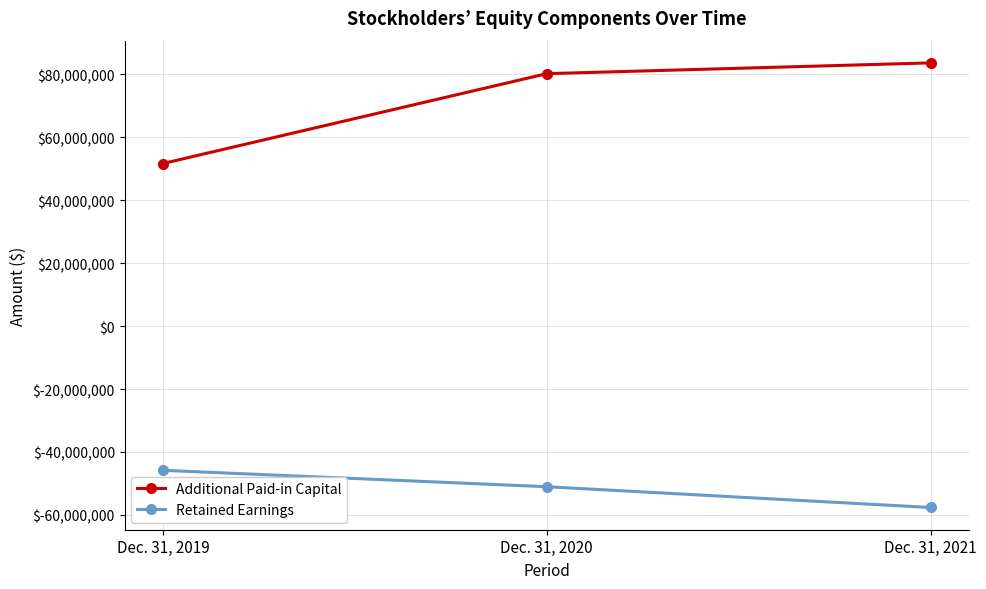

Which series has the largest range (max minus min)?

Additional Paid-in Capital